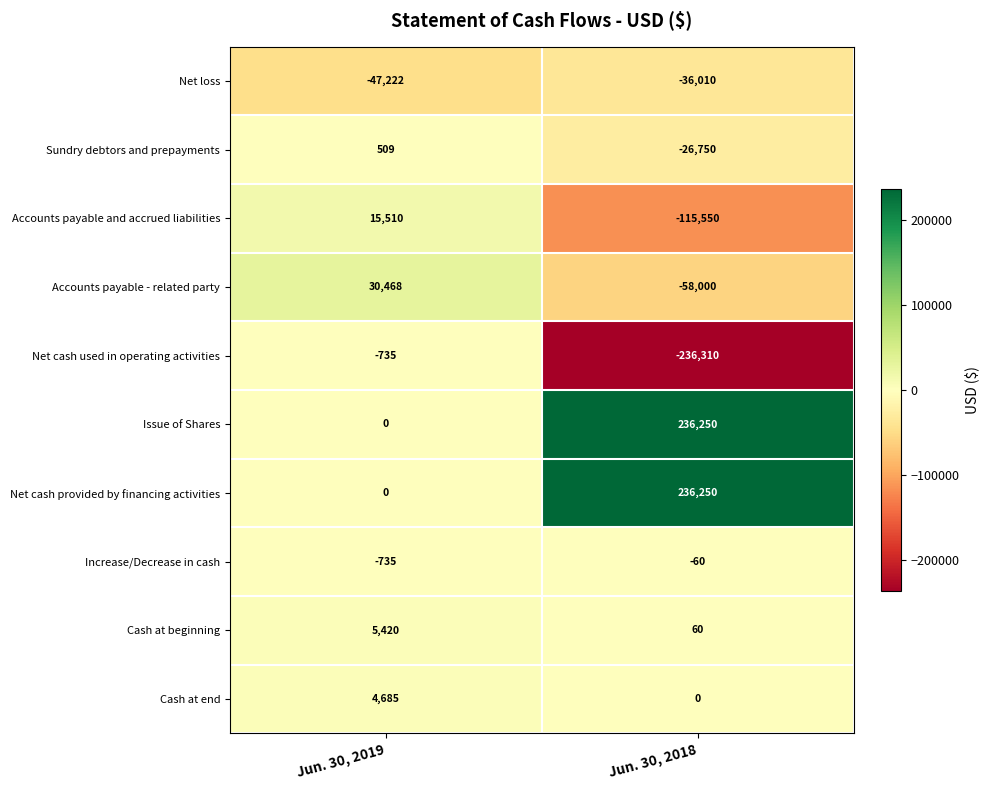

True or false: Cash at end has a value of 6520 at Jun. 30, 2019.

False